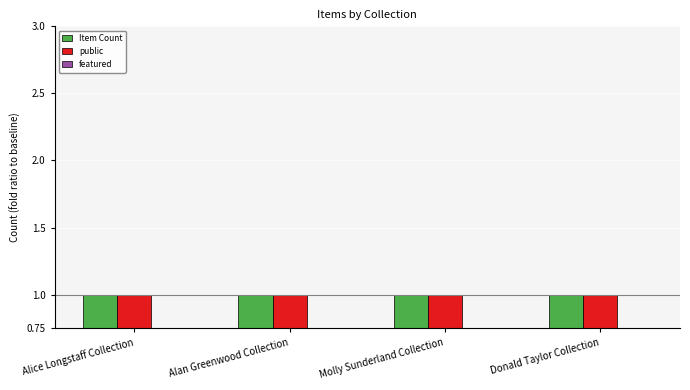

What is the spread (max minus min) of values at Molly Sunderland Collection?

1